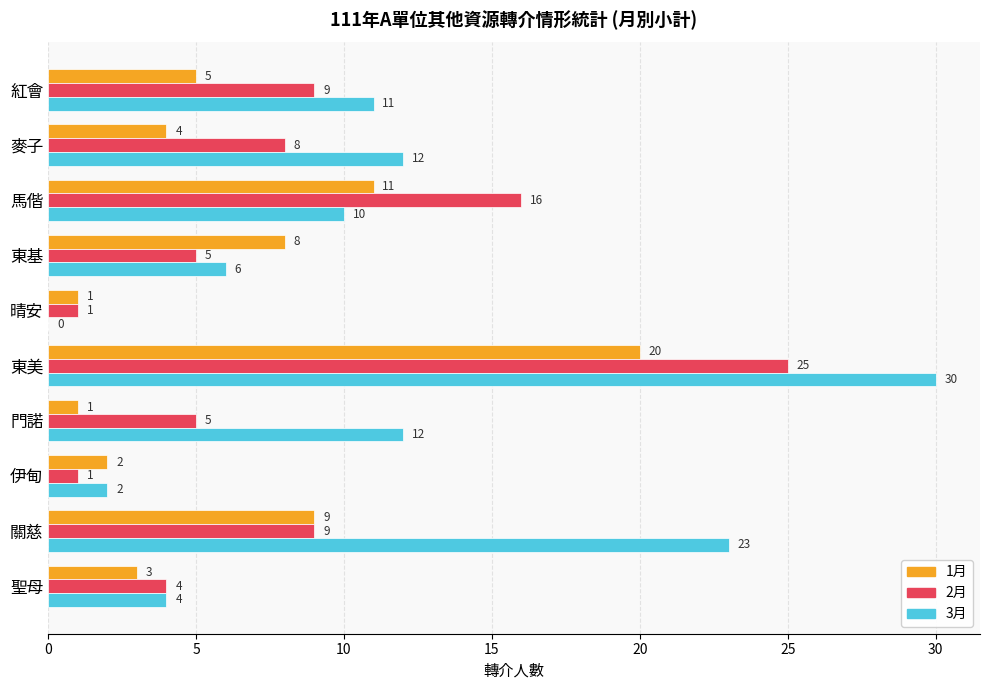

Count the number of categories in the chart.

10